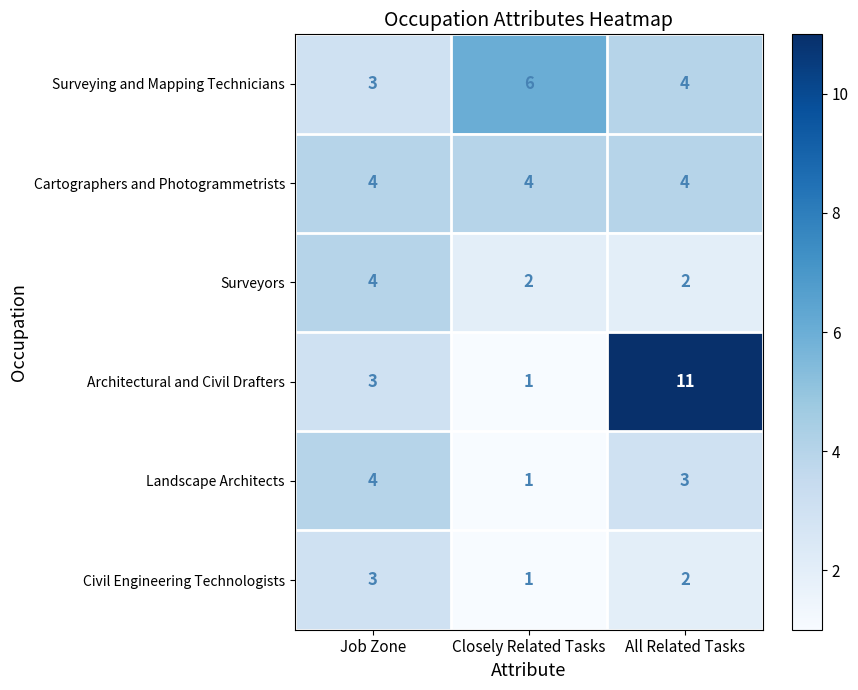

What is the average value of the Surveyors series?

3